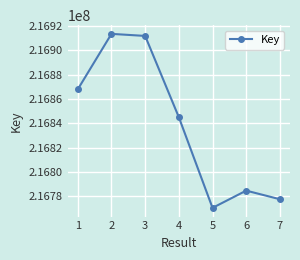

Where is the data nearest to the value 216842073?

4